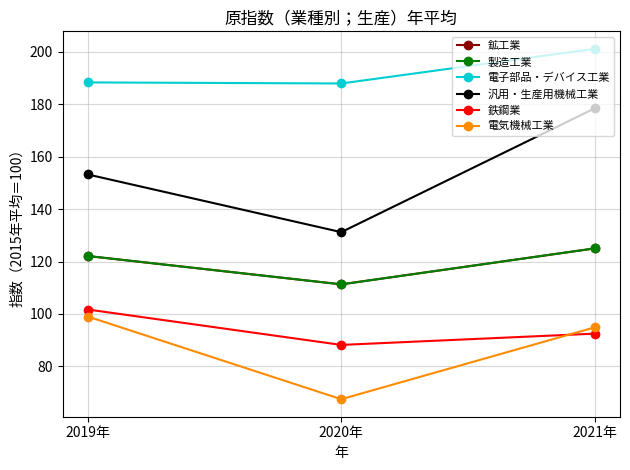

Which category has the highest value in the 鉱工業 series?

2021年